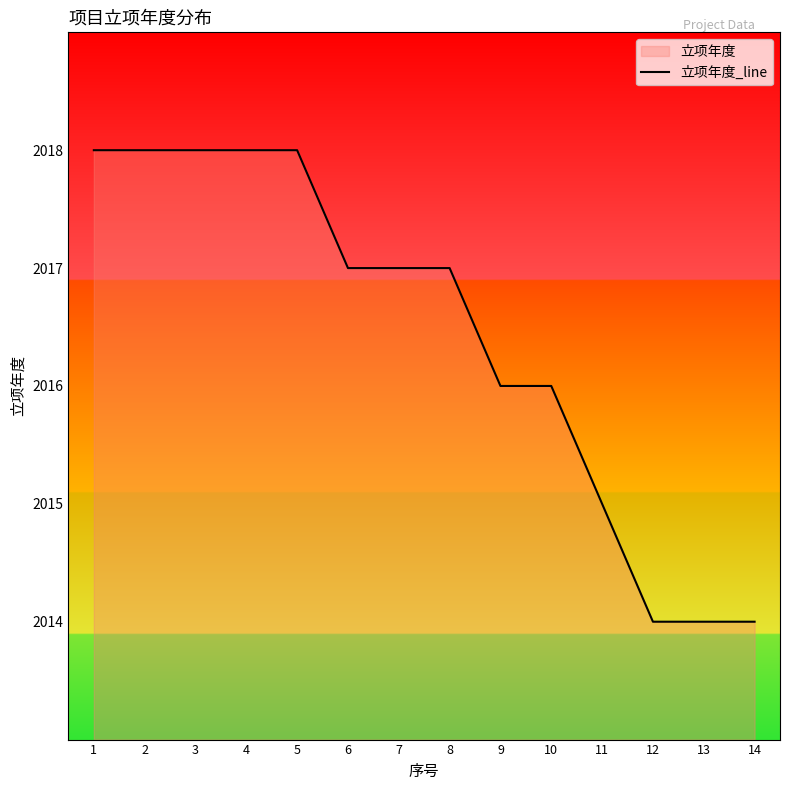

What is the difference between the values at 11 and 4?

3